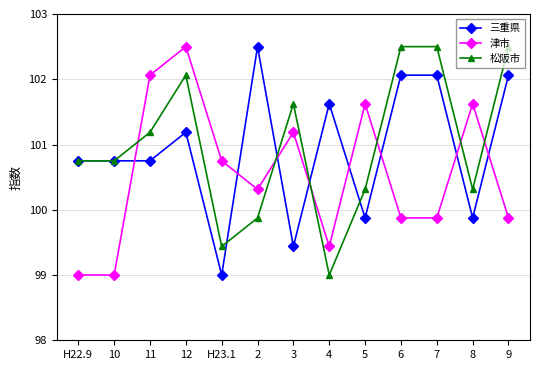

Reading right to left, what are all the values shown in this chart?

三重県: 102.1	99.9	102.1	102.1	99.9	101.6	99.4	102.5	99.0	101.2	100.8	100.8	100.8
津市: 99.9	101.6	99.9	99.9	101.6	99.4	101.2	100.3	100.8	102.5	102.1	99.0	99.0
松阪市: 102.5	100.3	102.5	102.5	100.3	99.0	101.6	99.9	99.4	102.1	101.2	100.8	100.8